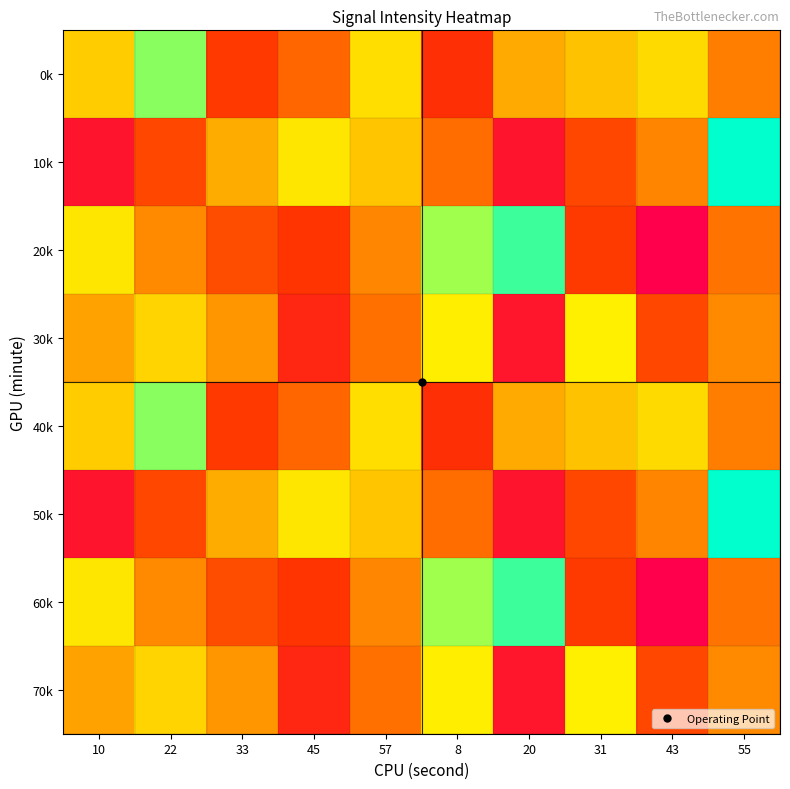

Rank the series at 57 from highest to lowest value.

0k, 40k, 10k, 50k, 20k, 60k, 30k, 70k